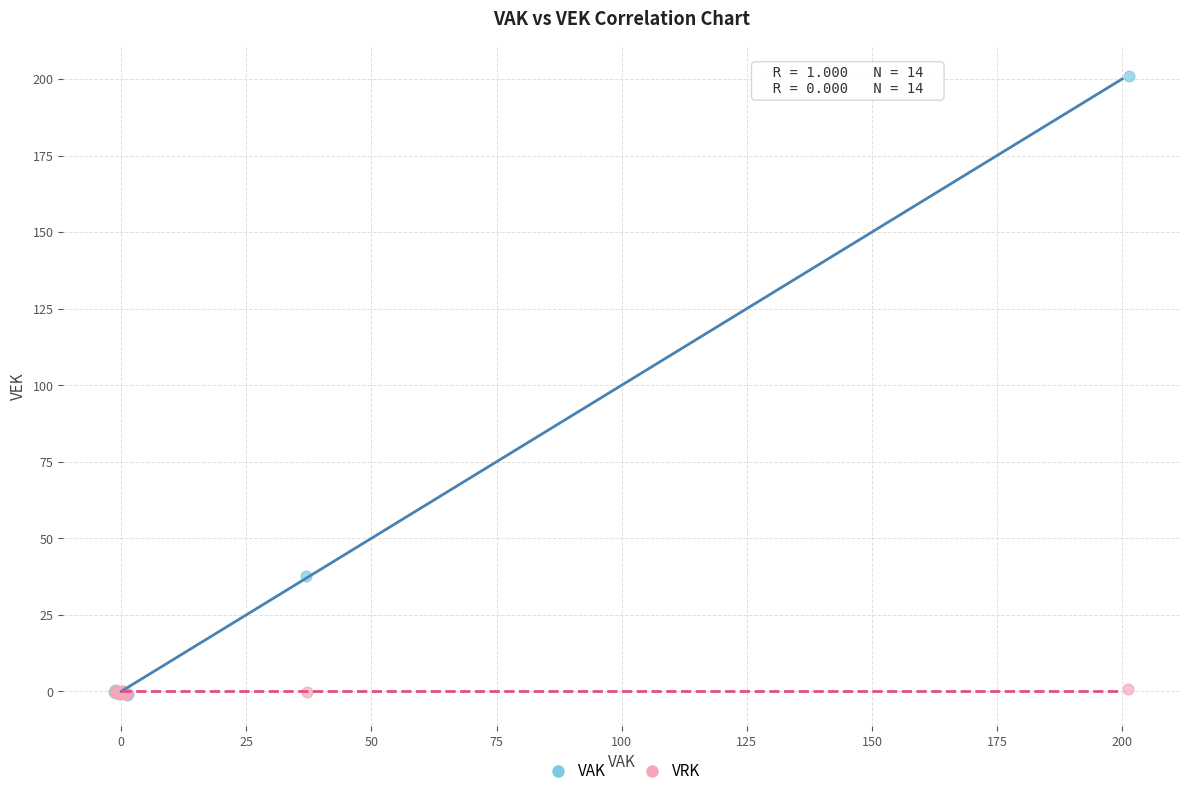

Which series has the widest spread of Y values?

VAK